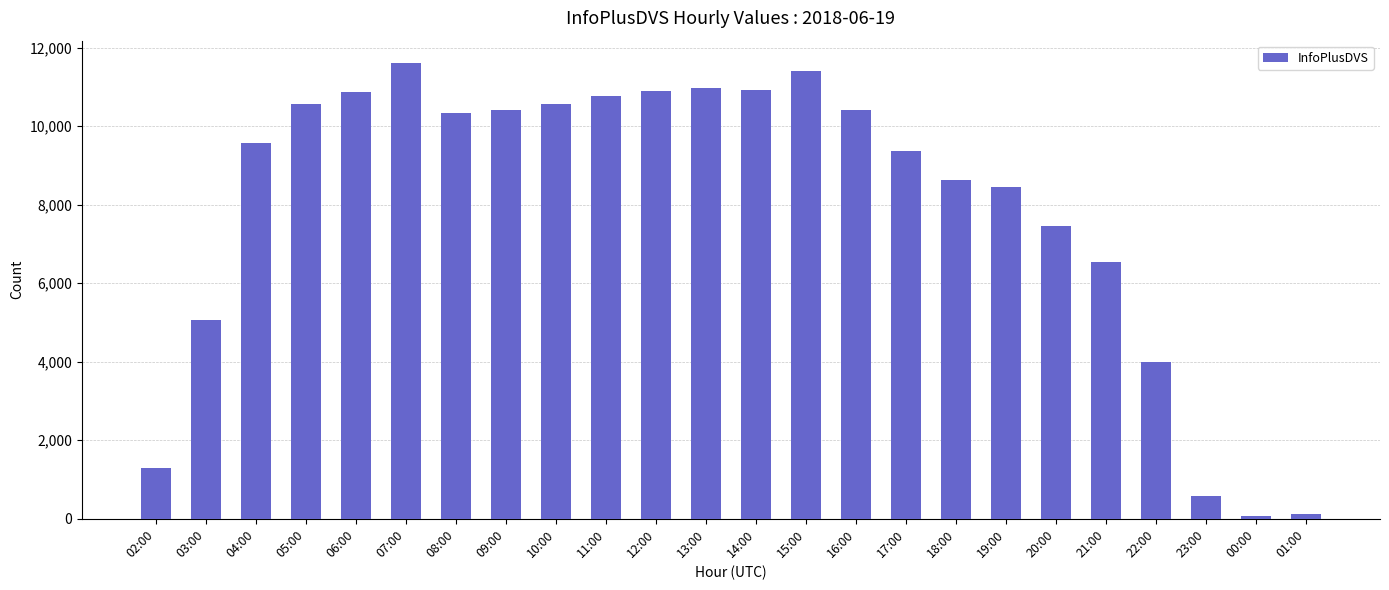

What is the greatest value displayed?

11601